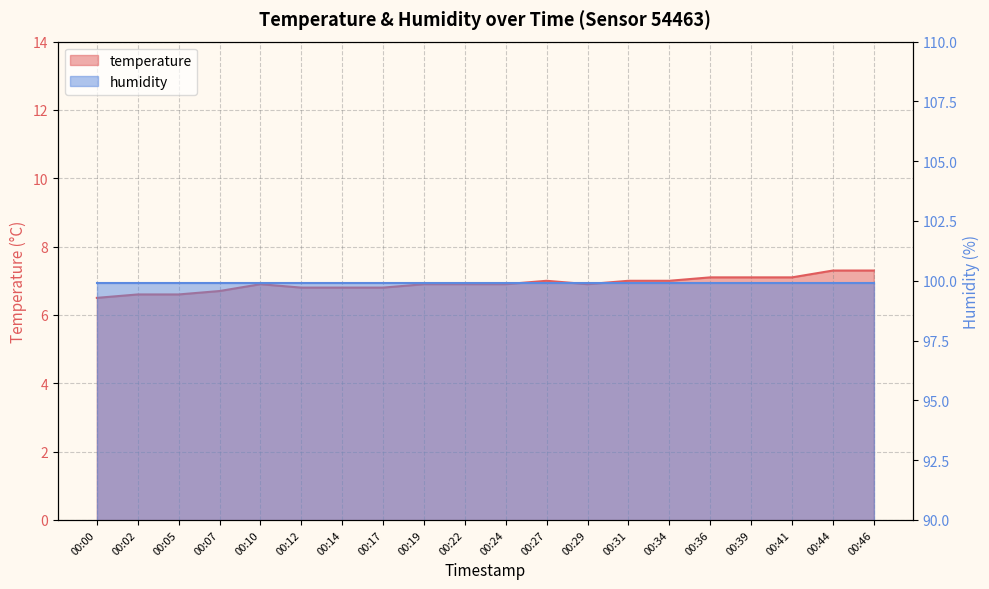

What value does the data have at 00:14?

6.8